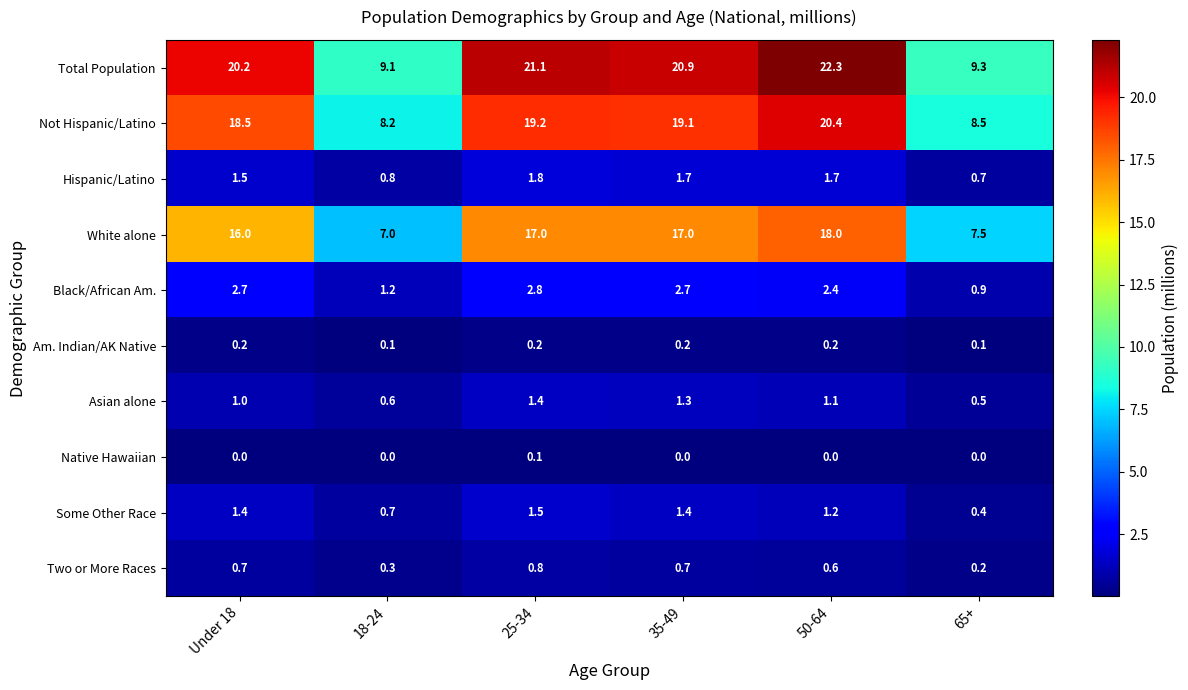

What is the difference between the highest and lowest values at 50-64?

22.3